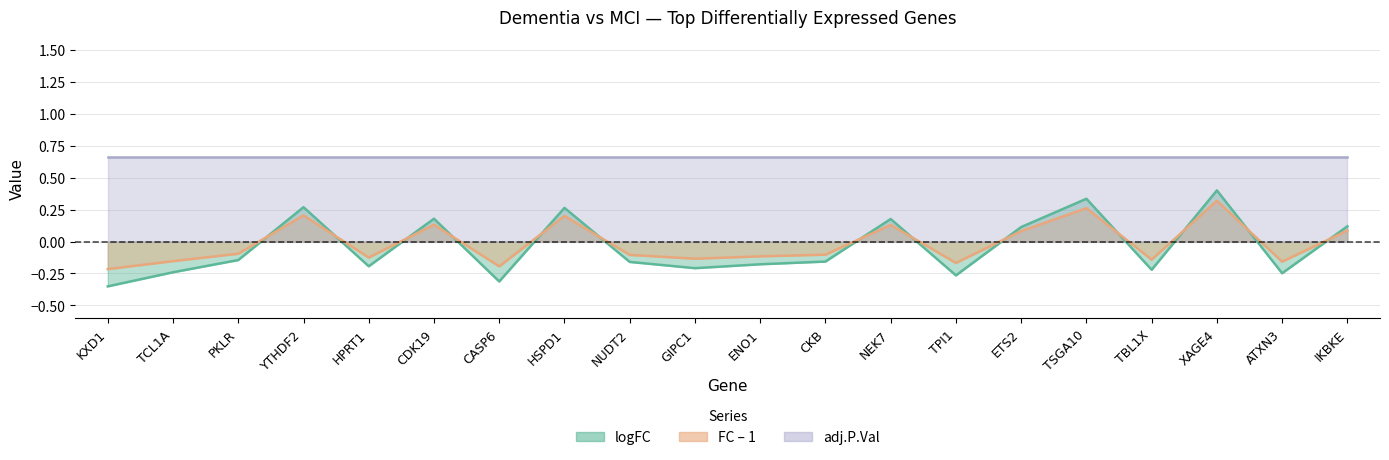

Between CKB and HSPD1, which is larger?

HSPD1